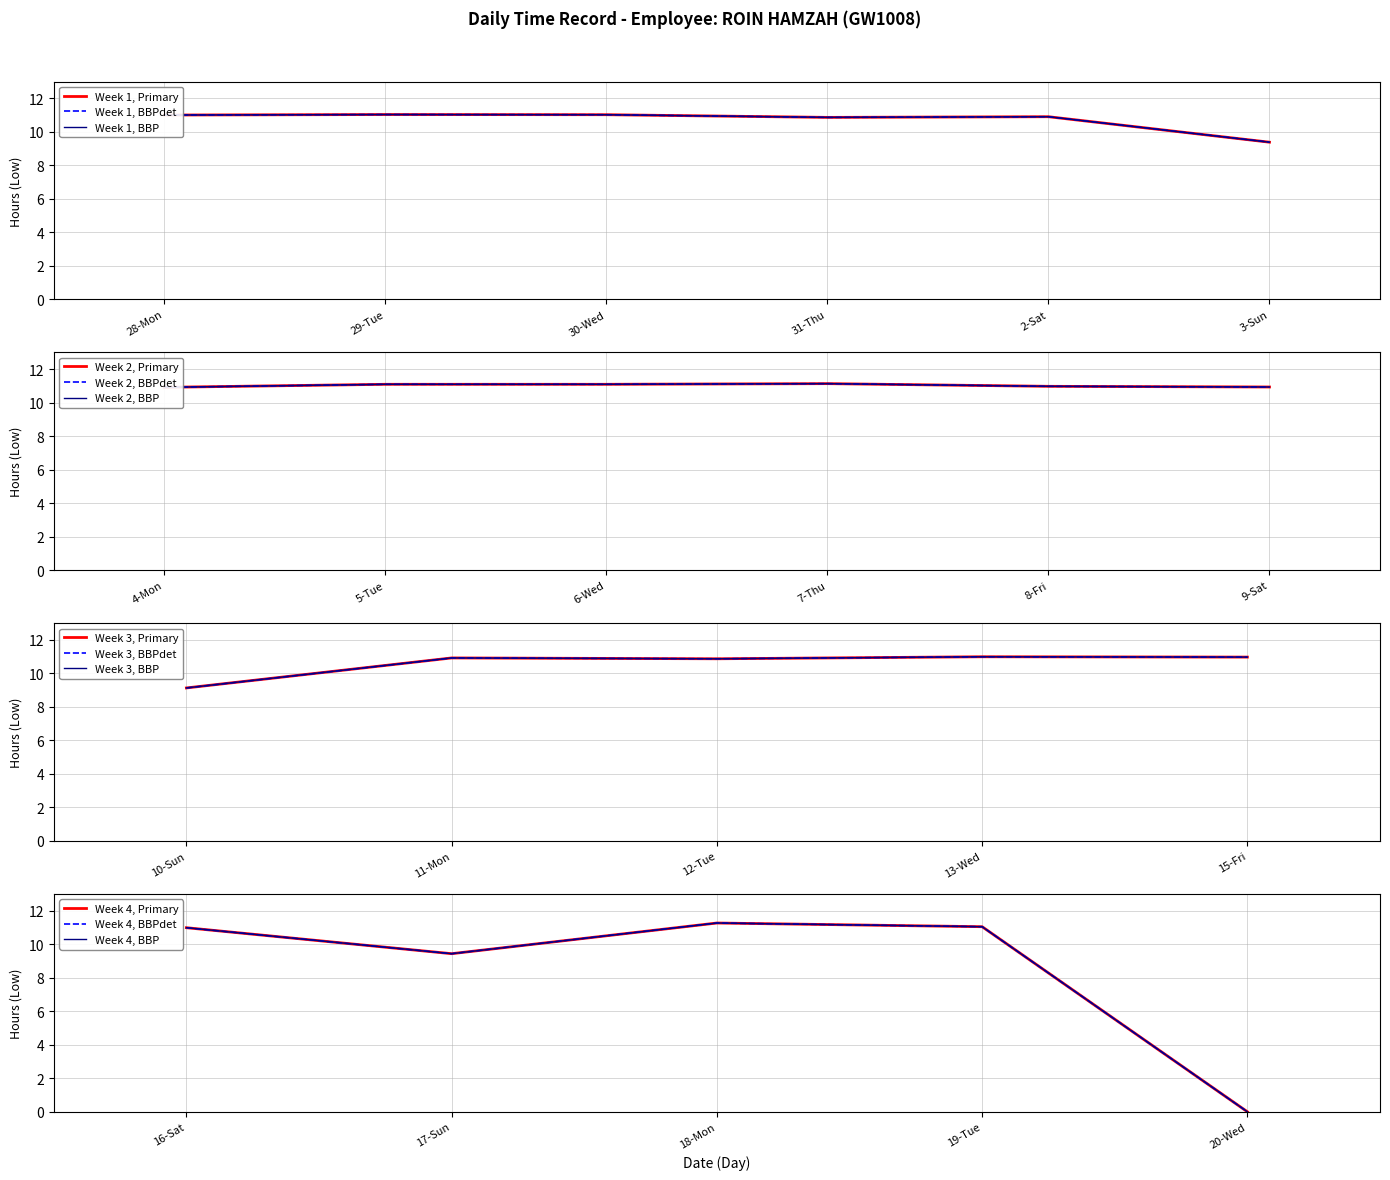

True or false: the data shows 16.5 at 19-Tue.

False